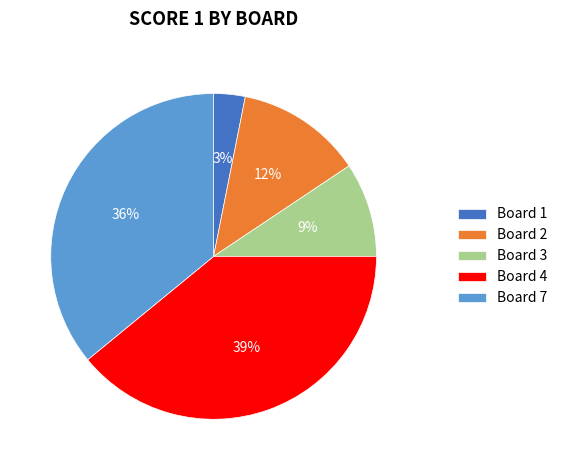

How many segments does this pie chart have?

5